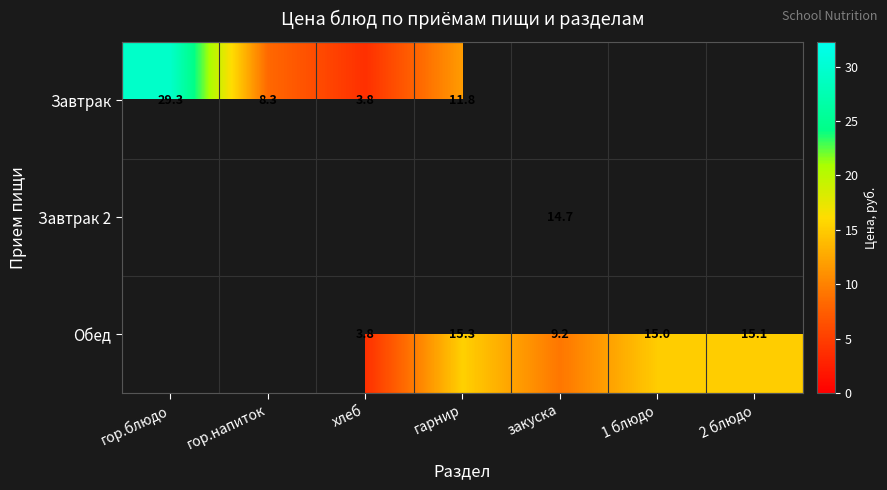

Is the value of Завтрак at хлеб greater than the value of Завтрак 2 at 1 блюдо?

No